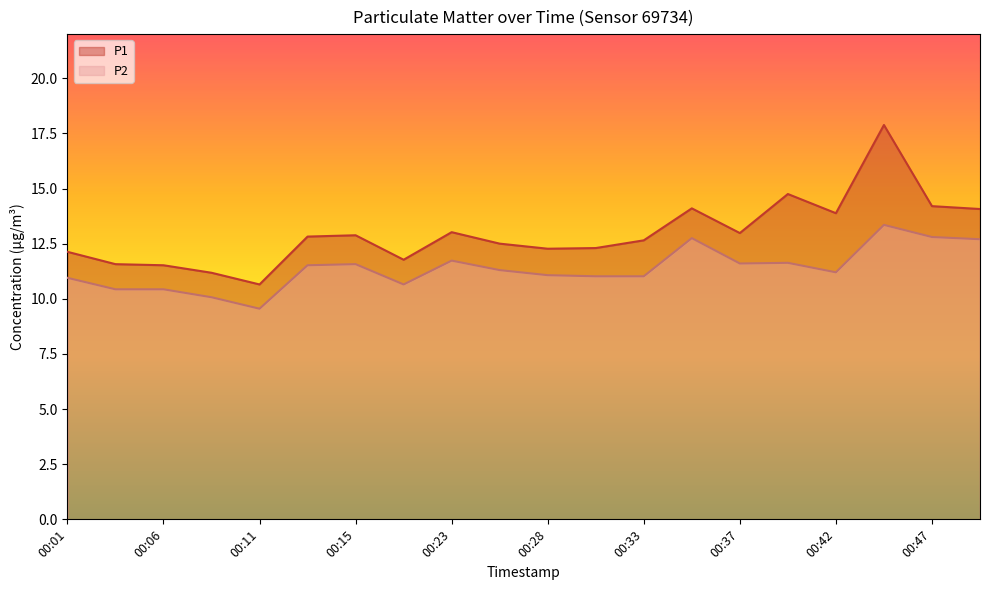

True or false: P2 and P1 cross at least once.

False